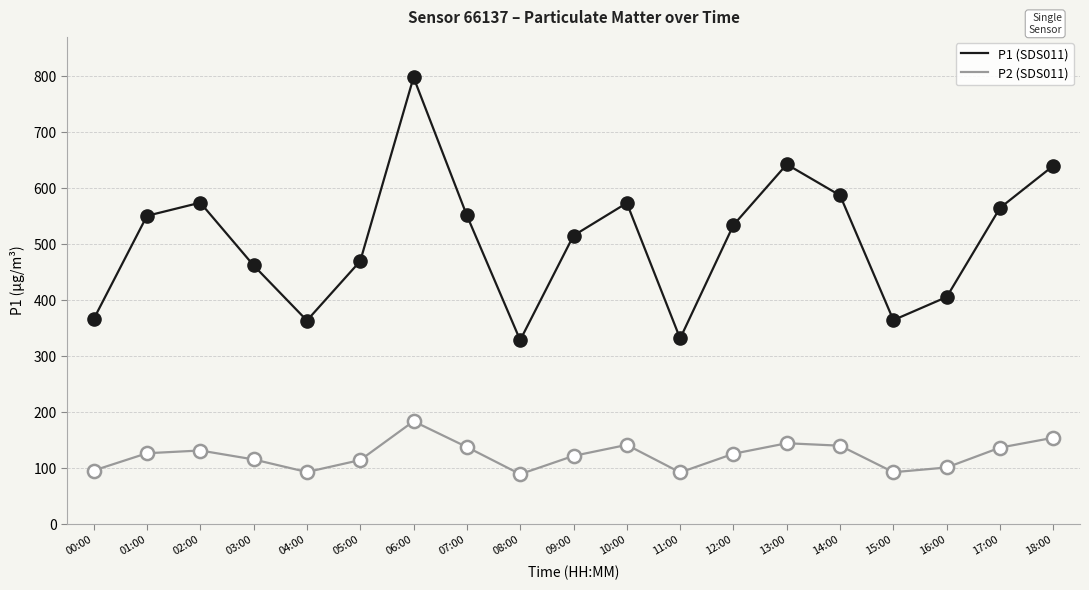

Which series changed the most between 01:00 and 11:00?

P1 (SDS011)